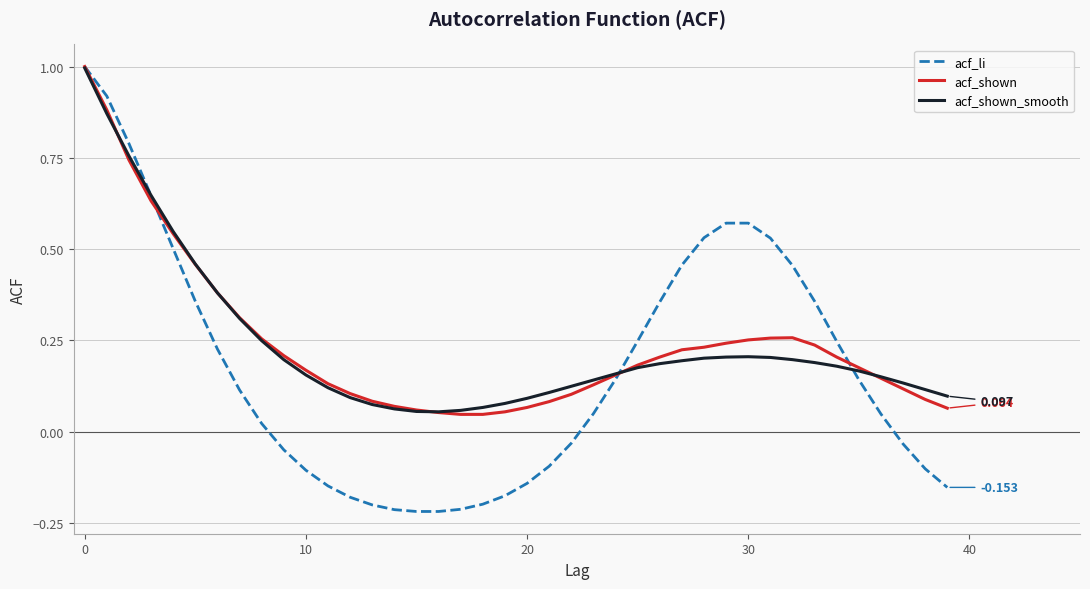

Which series has the largest range (max minus min)?

acf_li